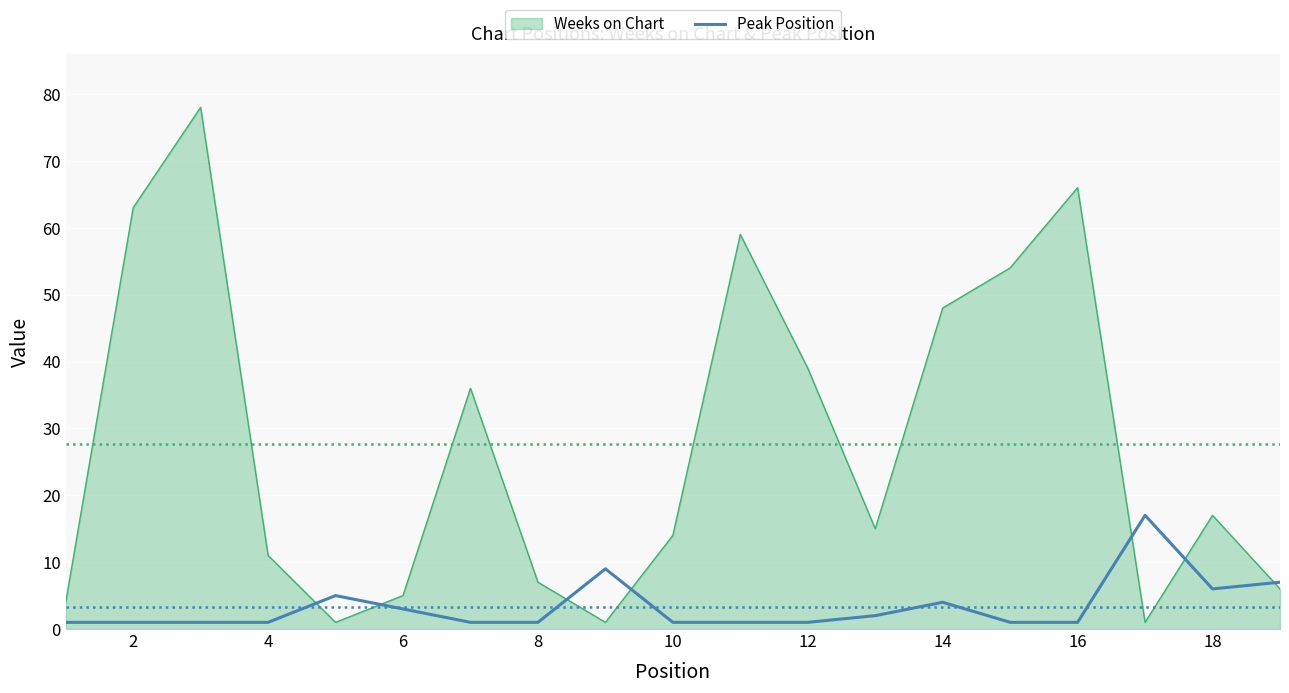

What is the maximum value for Weeks on Chart?

78